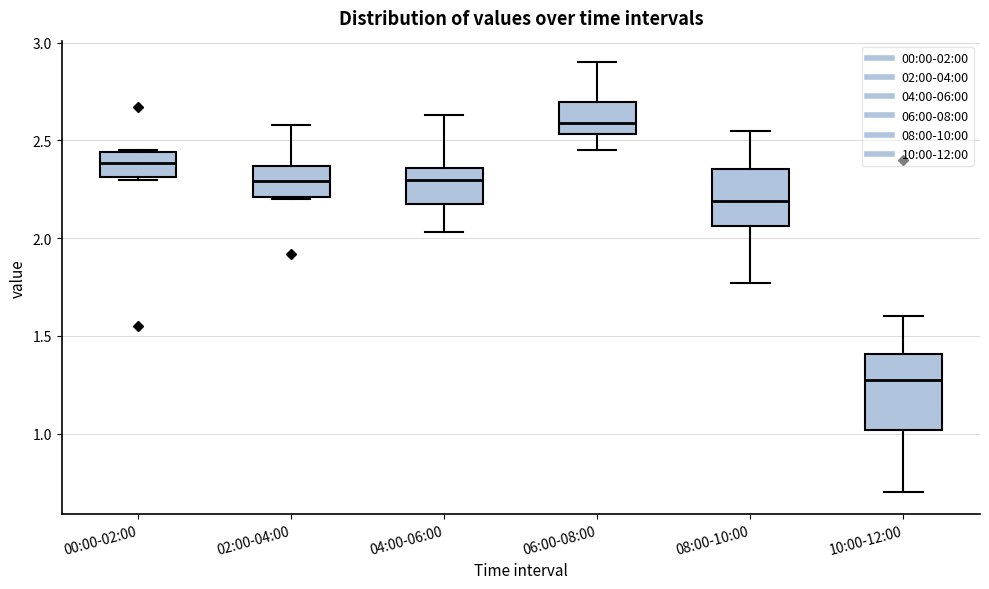

Which box is the tallest, from its lower edge to its upper edge?

10:00-12:00